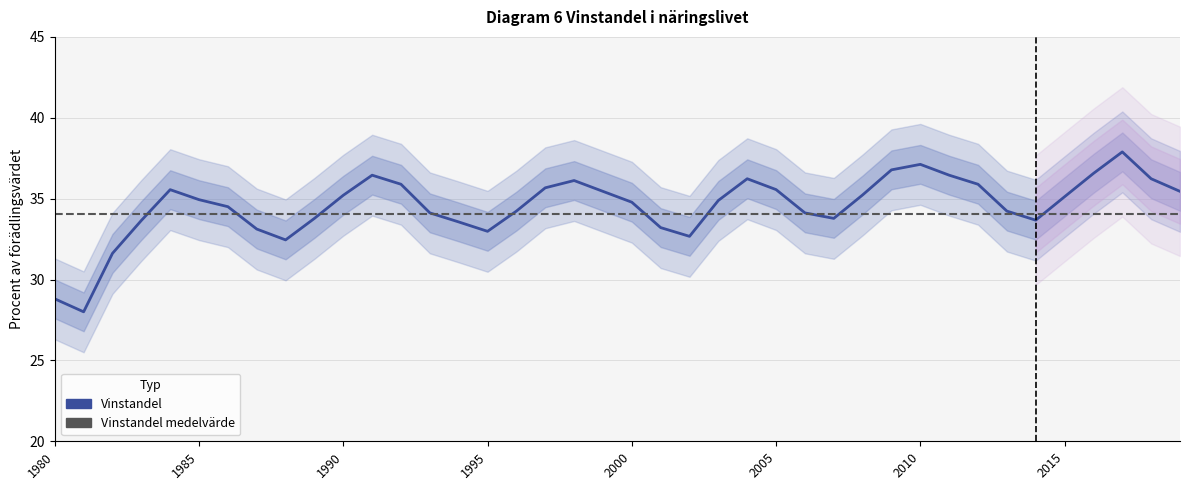

Rank the series by their average value, from lowest to highest.

Vinstandel medelvärde, Vinstandel